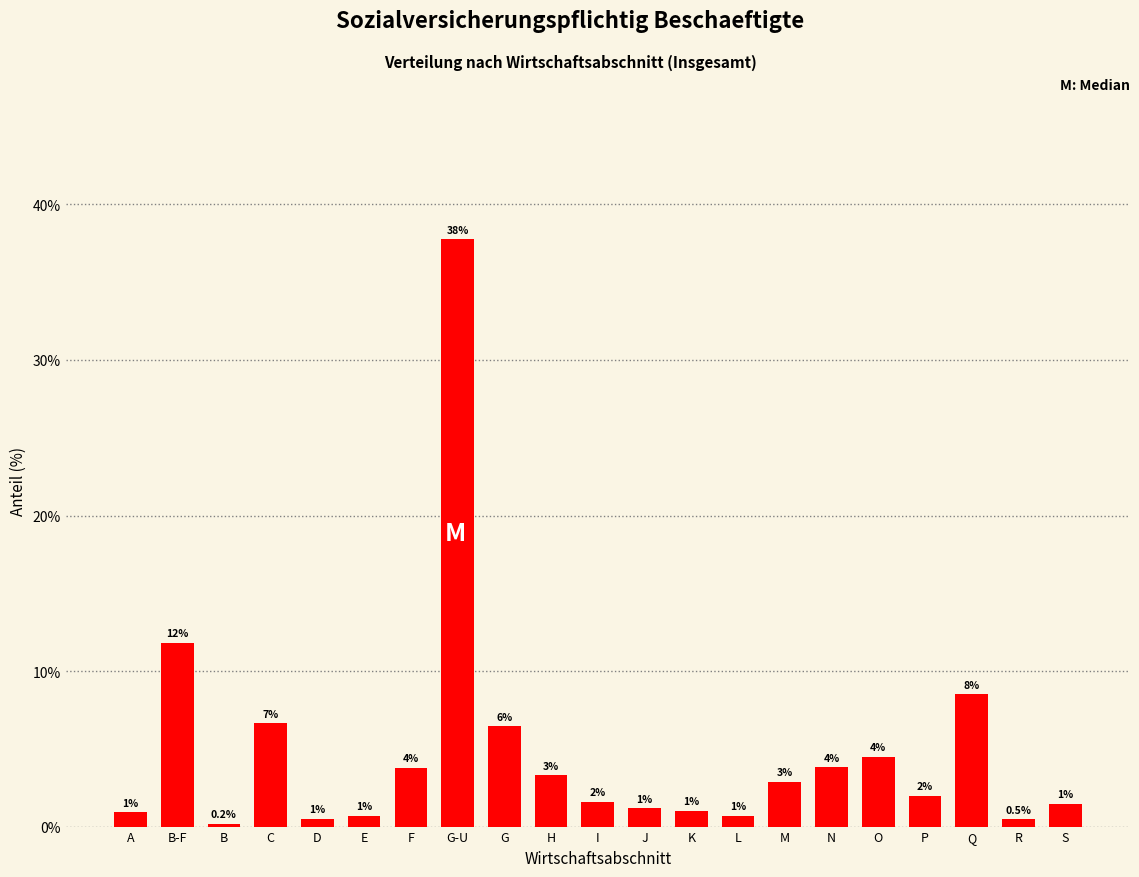

True or false: the data shows 11.2 at C.

False